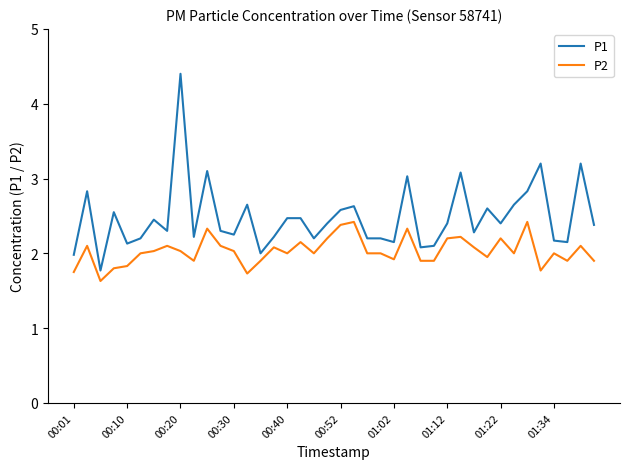

What is the difference between the maximum and minimum values in the P1 series?

2.6